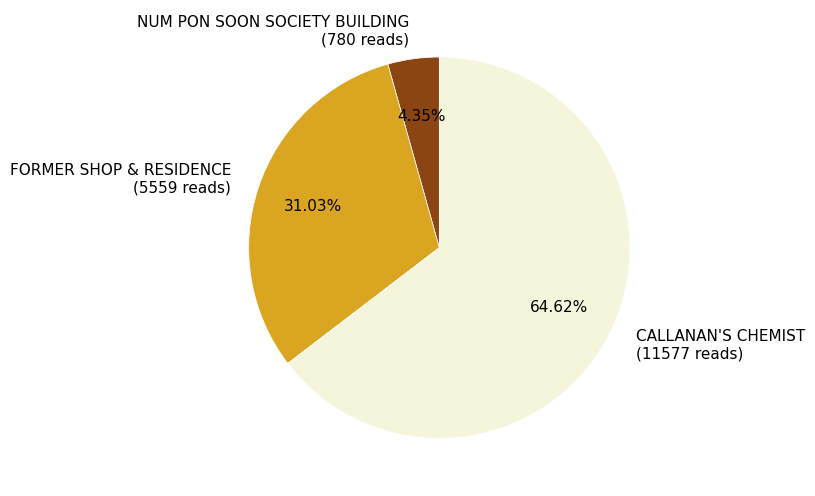

Which category has the biggest portion of the pie?

CALLANAN'S CHEMIST